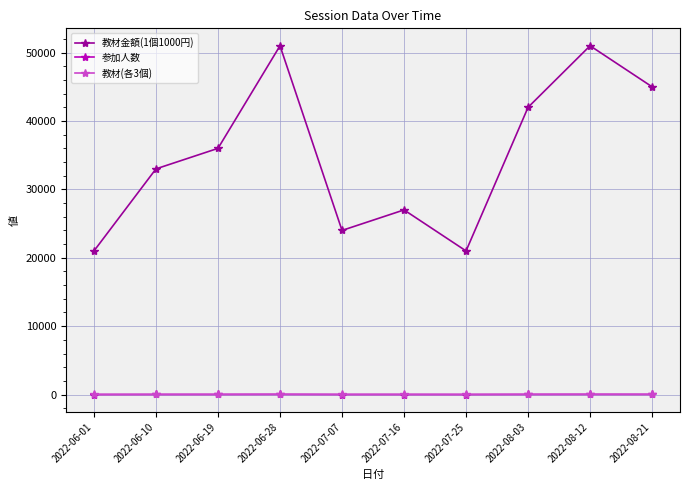

What is the difference between the highest and lowest values at 2022-06-01?

20993